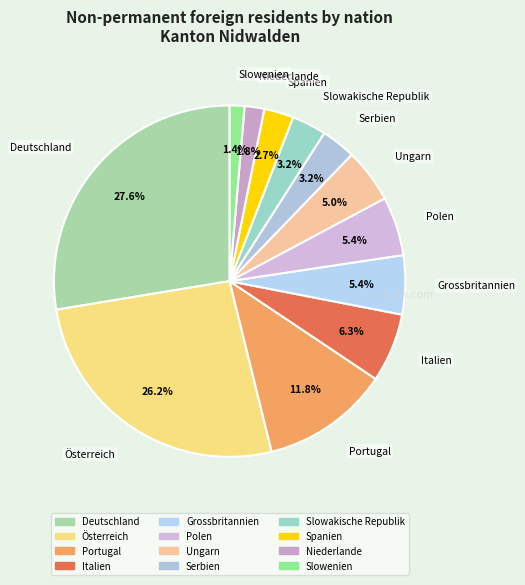

Combined, what portion of the pie is Niederlande and Polen?

7.2%